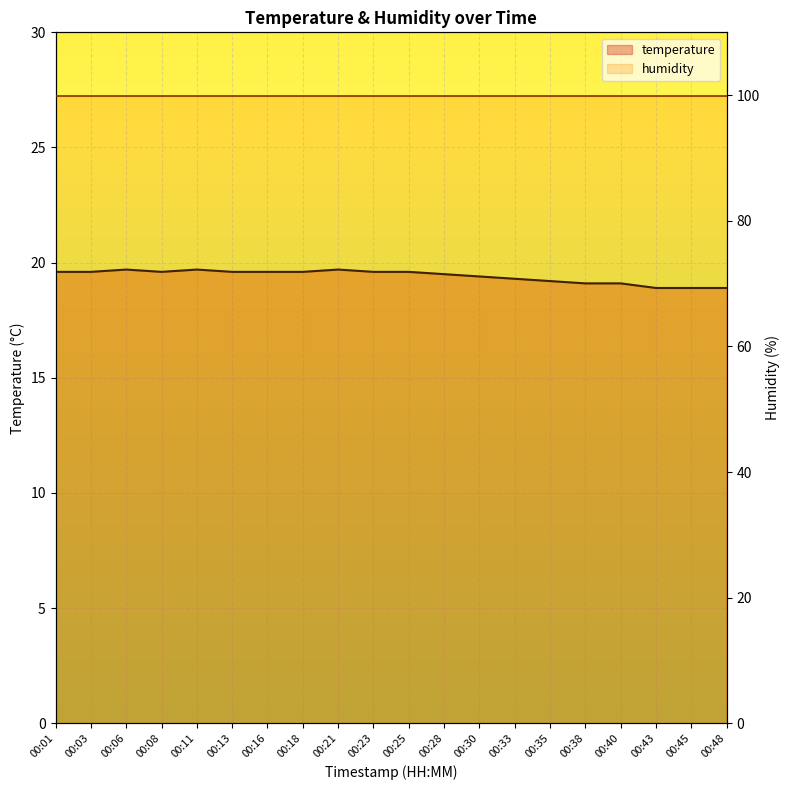

Is it true that the value at 00:08 is 34.2?

False